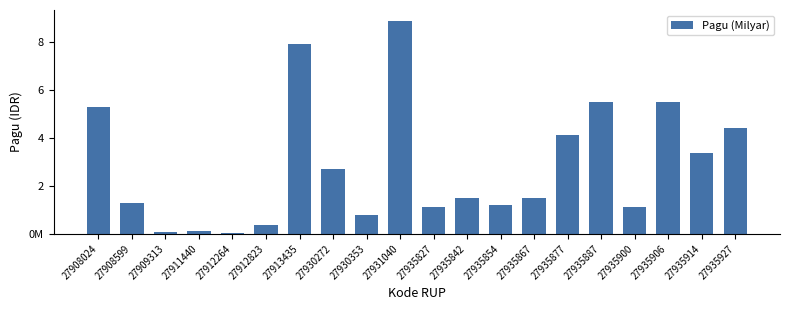

True or false: the data shows 57908230 at 27912823.

False